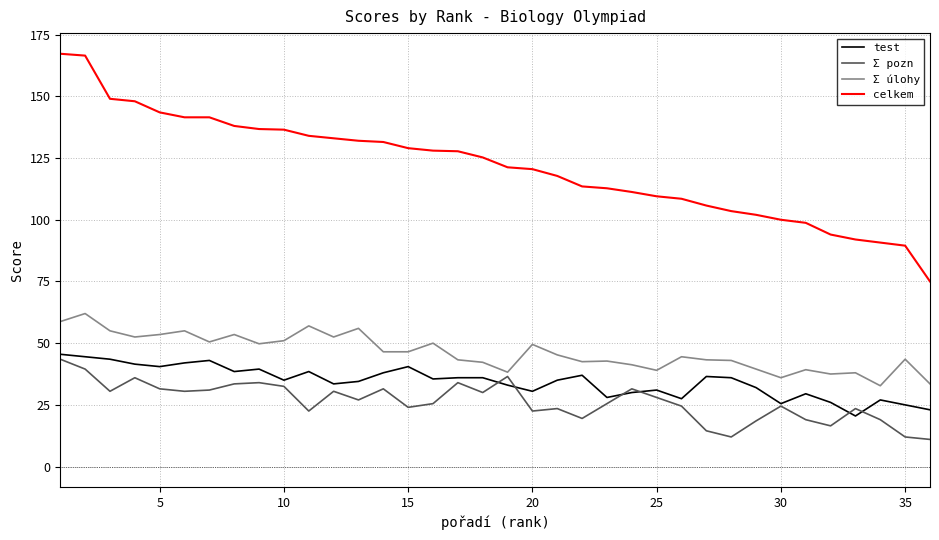

Which series has the largest range (max minus min)?

celkem